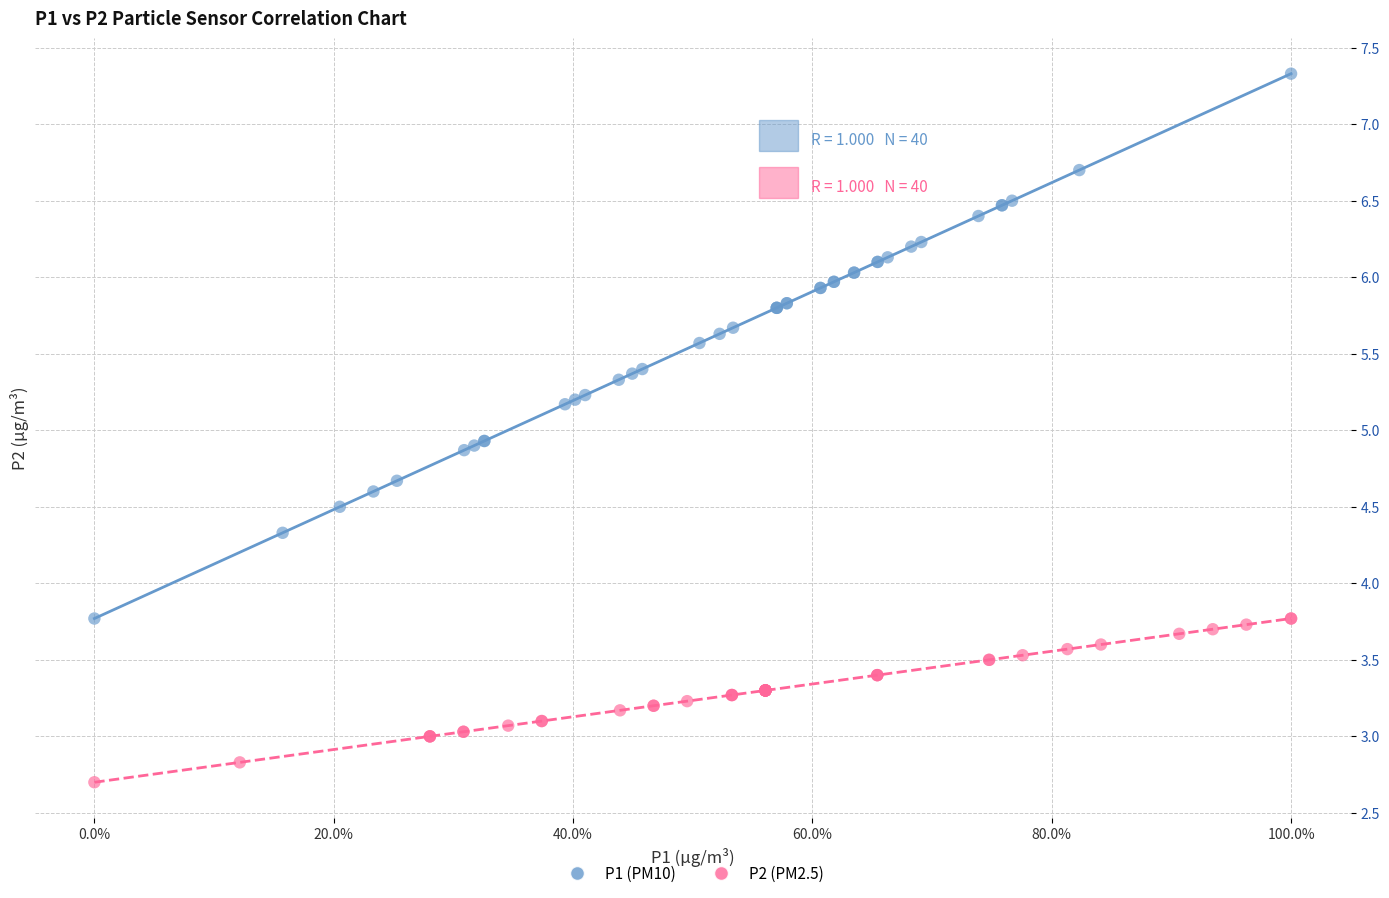

What are all the series names shown in the legend?

P1 (PM10), P2 (PM2.5)